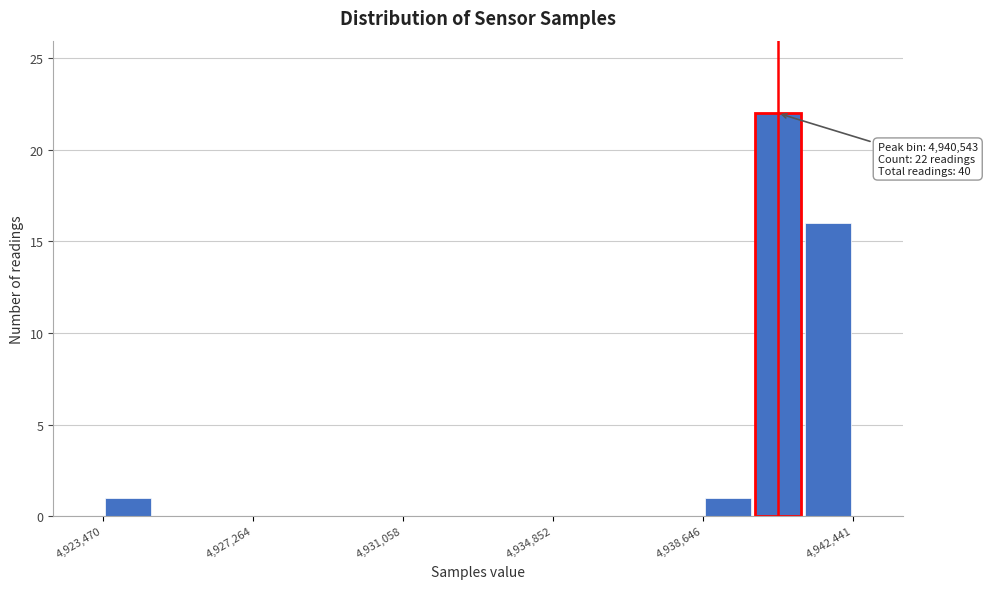

Around what value on the x-axis is the tallest bar? Give the approximate position of its centre, as read against the axis.

4940500